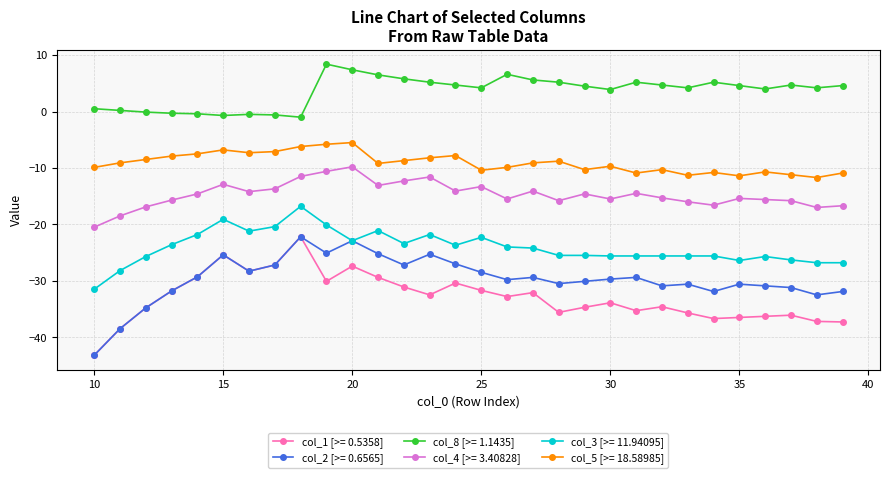

What is the greatest value displayed?

8.4